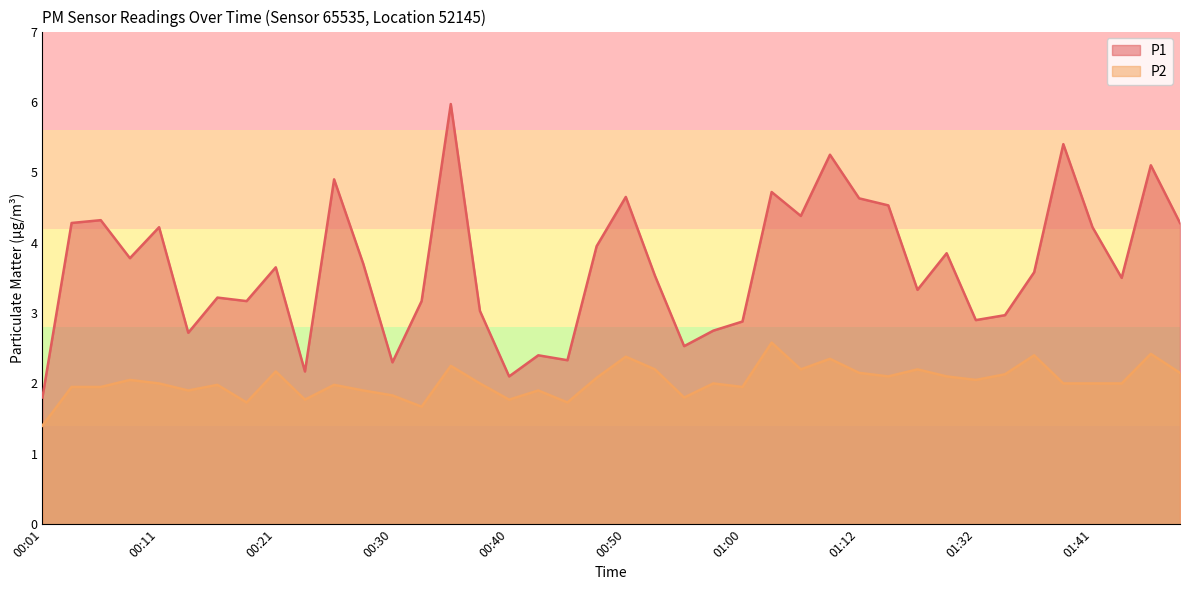

Reading left to right, list all the values displayed in this chart.

P1: 00:01=1.8	00:03=4.3	00:06=4.3	00:08=3.8	00:11=4.2	00:13=2.7	00:16=3.2	00:18=3.2	00:21=3.6	00:23=2.2	00:25=4.9	00:28=3.7	00:30=2.3	00:33=3.2	00:35=6.0	00:38=3.0	00:40=2.1	00:42=2.4	00:45=2.3	00:47=4.0	00:50=4.7	00:52=3.5	00:55=2.5	00:57=2.8	01:00=2.9	01:02=4.7	01:04=4.4	01:10=5.2	01:12=4.6	01:15=4.5	01:21=3.3	01:26=3.9	01:32=2.9	01:34=3.0	01:36=3.6	01:39=5.4	01:41=4.2	01:44=3.5	01:46=5.1	01:49=4.3
P2: 00:01=1.4	00:03=1.9	00:06=1.9	00:08=2.0	00:11=2.0	00:13=1.9	00:16=2.0	00:18=1.7	00:21=2.2	00:23=1.8	00:25=2.0	00:28=1.9	00:30=1.8	00:33=1.7	00:35=2.2	00:38=2.0	00:40=1.8	00:42=1.9	00:45=1.7	00:47=2.1	00:50=2.4	00:52=2.2	00:55=1.8	00:57=2.0	01:00=1.9	01:02=2.6	01:04=2.2	01:10=2.4	01:12=2.1	01:15=2.1	01:21=2.2	01:26=2.1	01:32=2.0	01:34=2.1	01:36=2.4	01:39=2.0	01:41=2.0	01:44=2.0	01:46=2.4	01:49=2.1